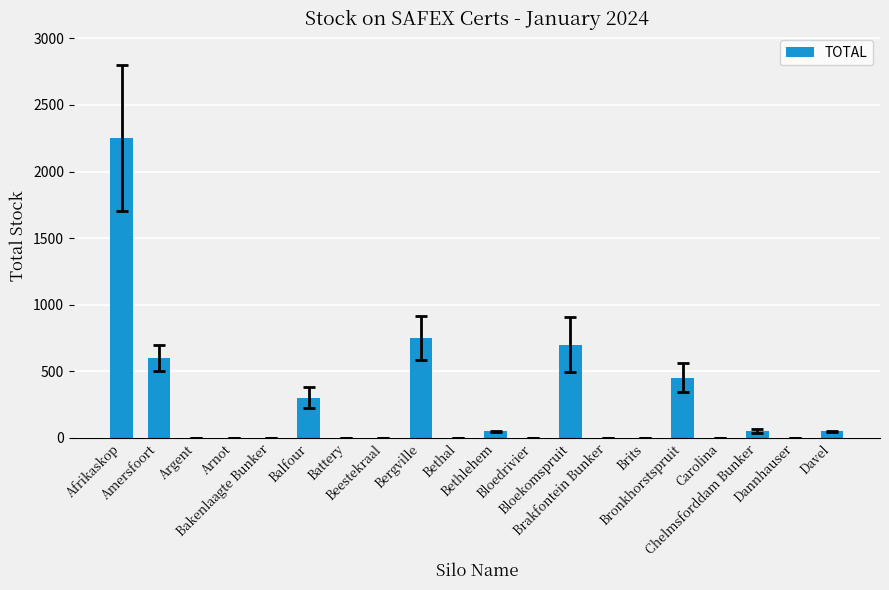

What is the greatest value displayed?

2250